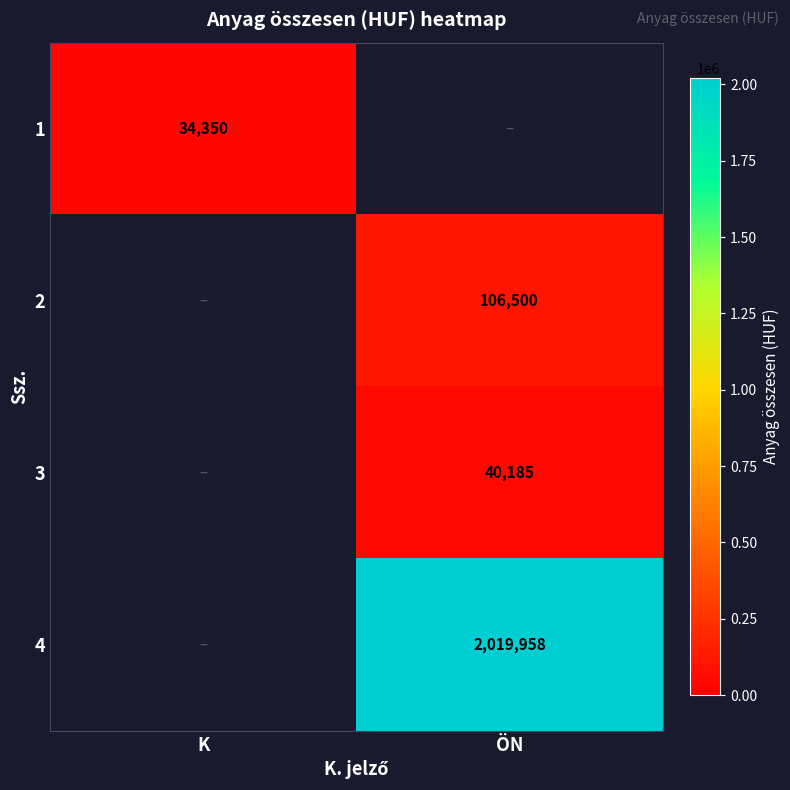

The value of 2 at ÖN is 51805. True or false?

False